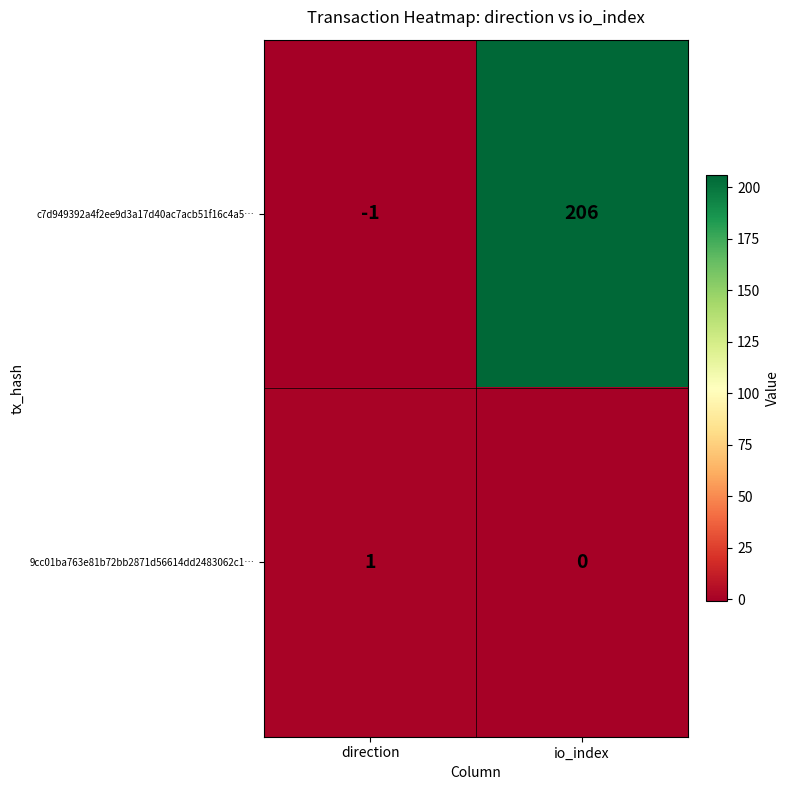

Is it true that 9cc01ba763e81b72bb2871d56614dd2483062c1… equals -1 at io_index?

False